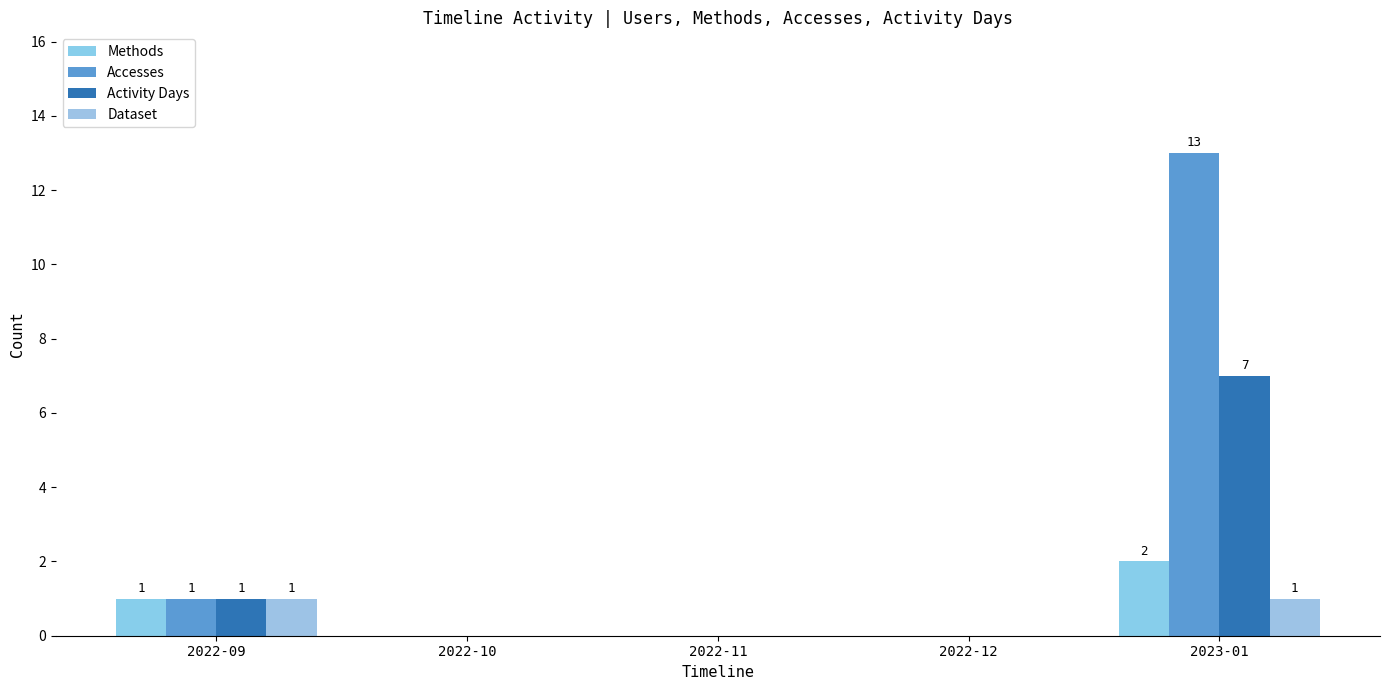

What is the value of the Accesses bar at the 5th from the left?

13